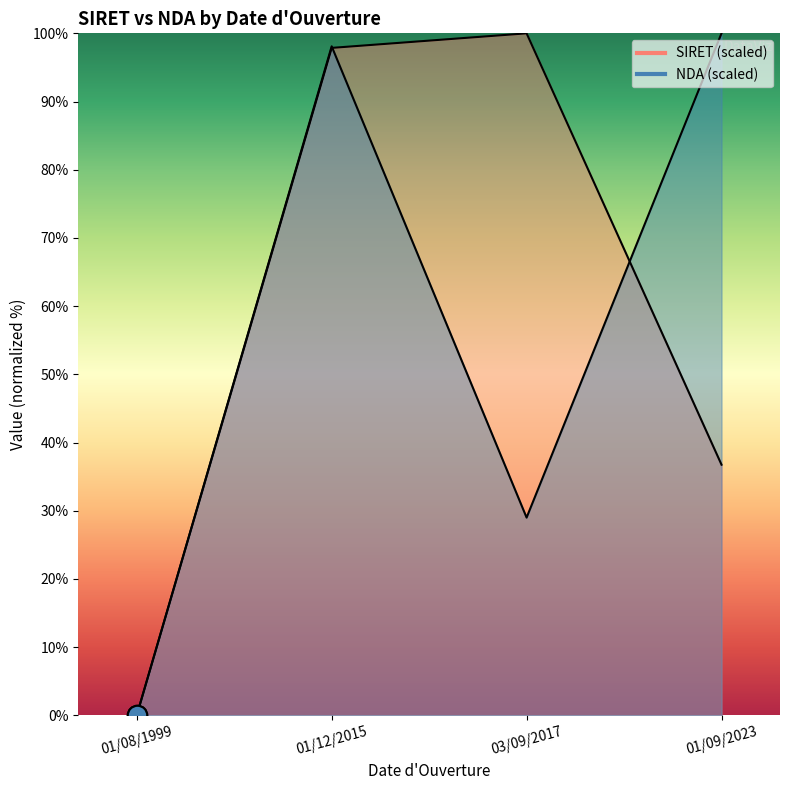

How many data points does each series have?

4